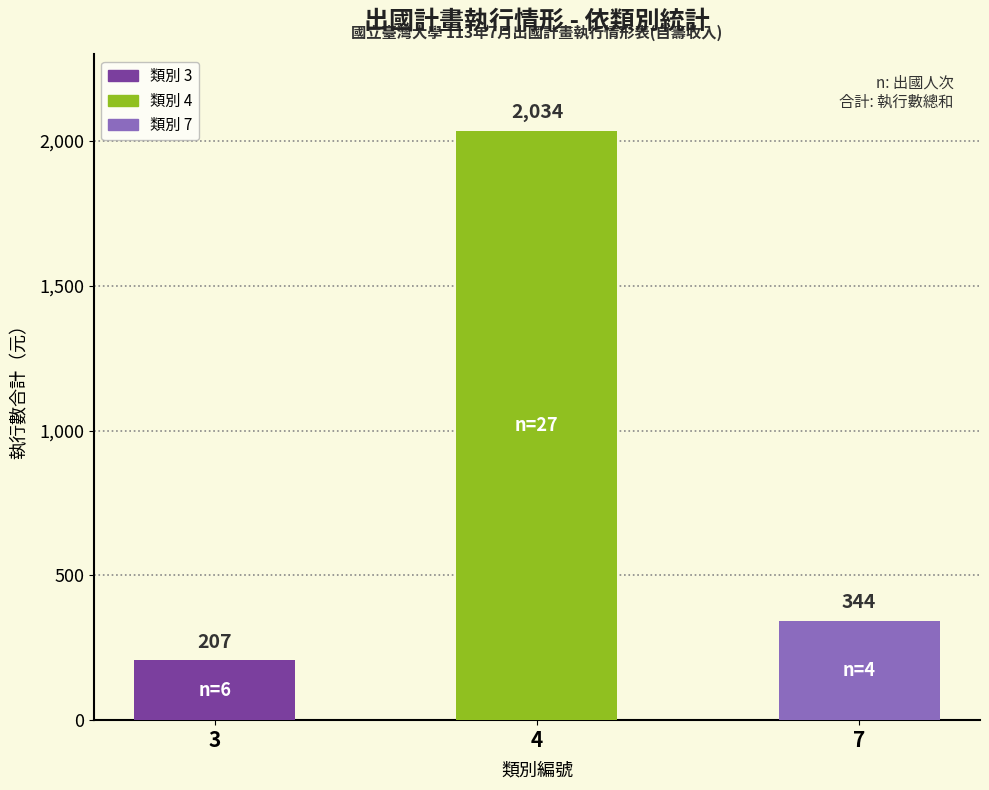

What is the sum of all values?

2585